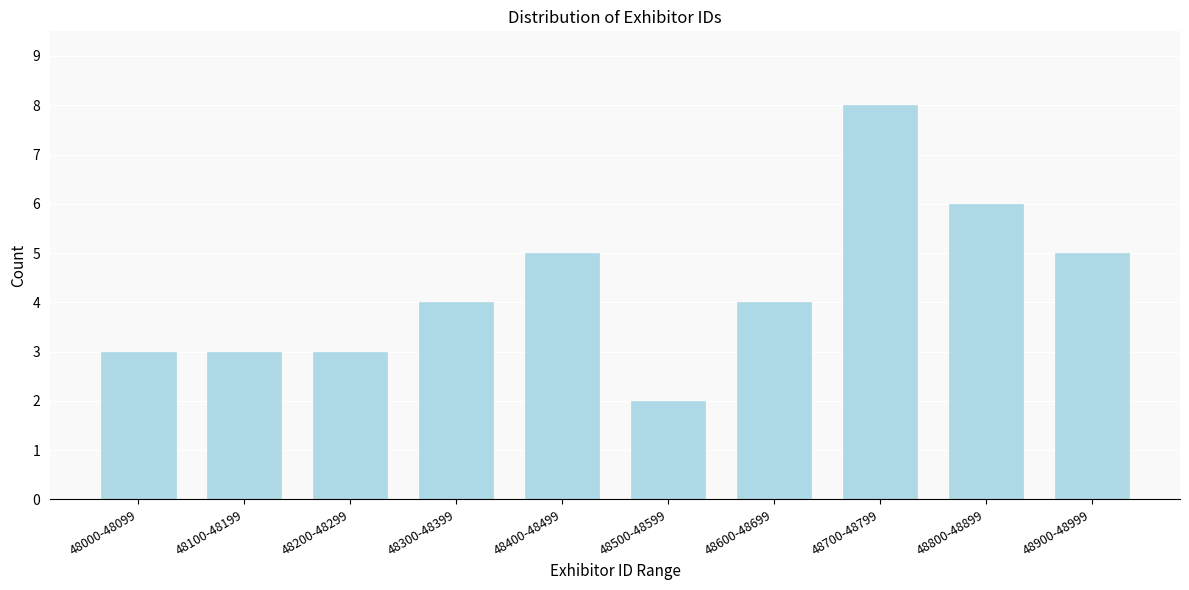

Reading left to right, extract all data points from this chart.

3	3	3	4	5	2	4	8	6	5